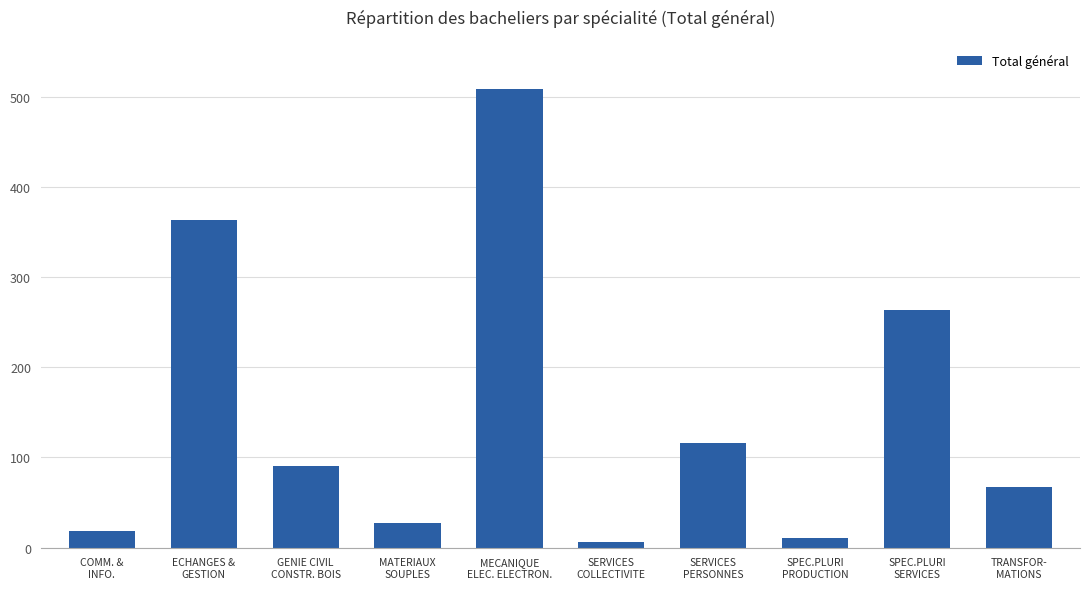

Rank the categories by value from lowest to highest.

SERVICES
COLLECTIVITE, SPEC.PLURI
PRODUCTION, COMM. &
INFO., MATERIAUX
SOUPLES, TRANSFOR-
MATIONS, GENIE CIVIL
CONSTR. BOIS, SERVICES
PERSONNES, SPEC.PLURI
SERVICES, ECHANGES &
GESTION, MECANIQUE
ELEC. ELECTRON.